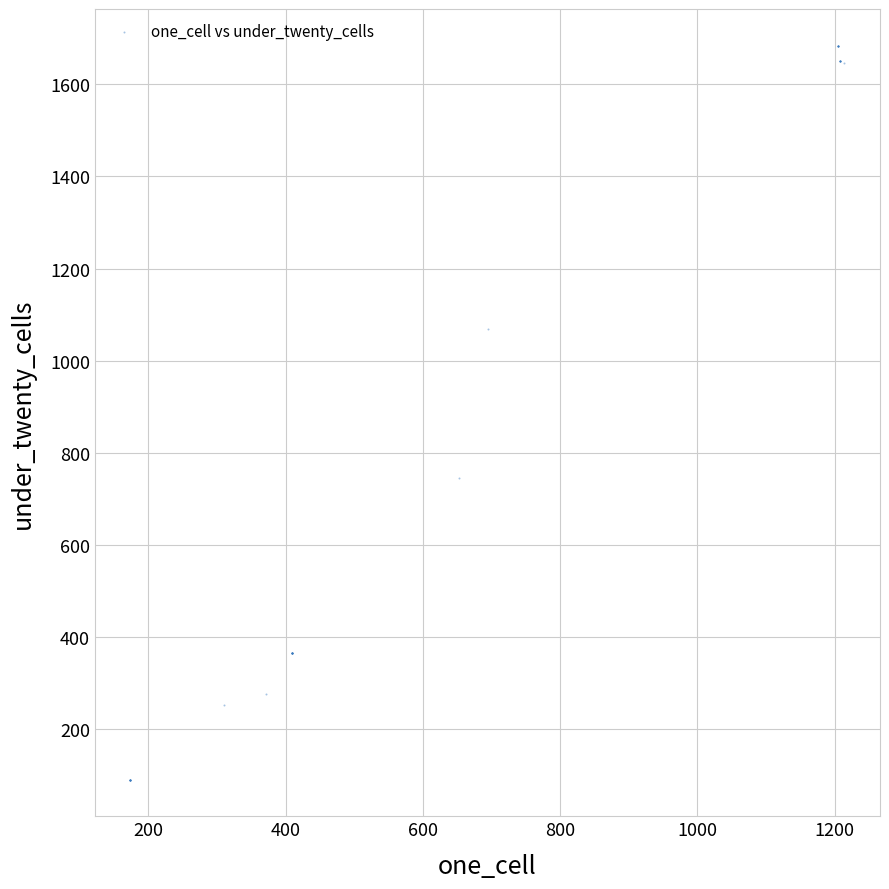

What Y value in the scatter plot is closest to 887?

745